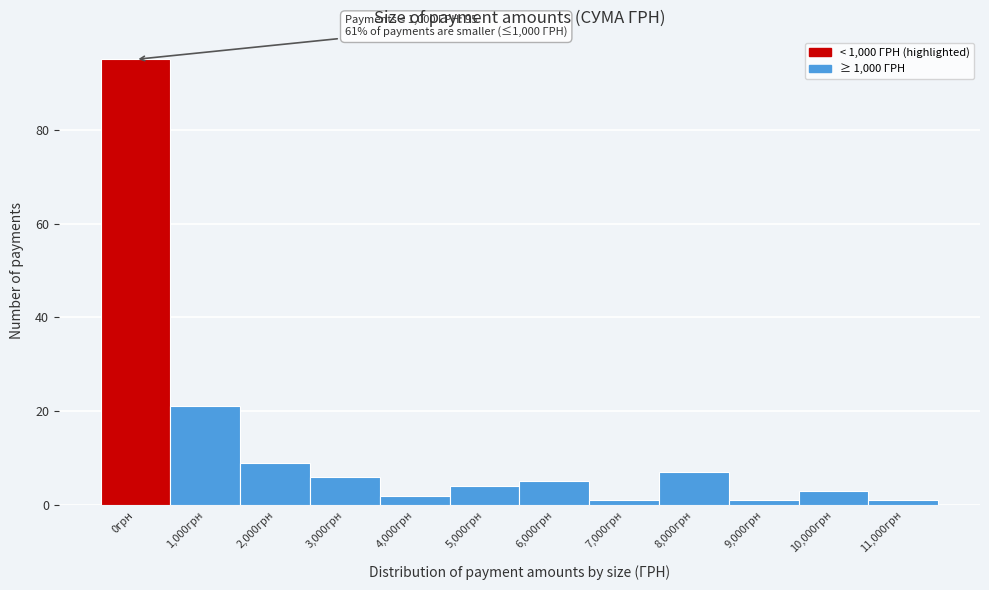

Reading left to right, list all the values displayed in this chart.

0грн=95	1,000грн=21	2,000грн=9	3,000грн=6	4,000грн=2	5,000грн=4	6,000грн=5	7,000грн=1	8,000грн=7	9,000грн=1	10,000грн=3	11,000грн=1